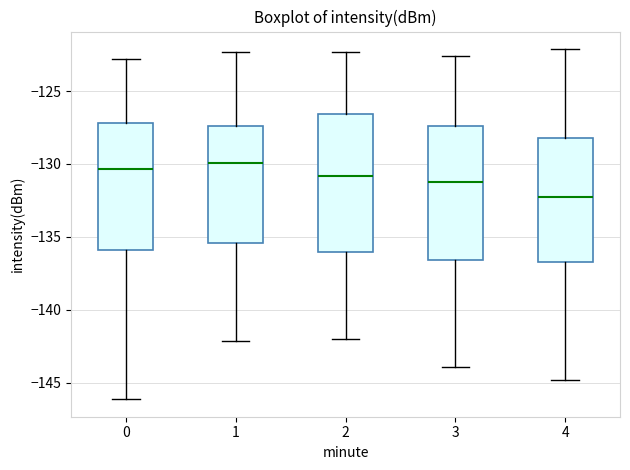

Reading left to right, read every box against the y-axis: the position of its median line, the range the box covers, and the ends of its whiskers. The values are not printed on the chart, so give them approximately, as read against the axis.

0: median -130.5, box -136.0 to -127.0, whiskers -146.0 to -123.0
1: median -130.0, box -135.5 to -127.5, whiskers -142.0 to -122.5
2: median -131.0, box -136.0 to -126.5, whiskers -142.0 to -122.5
3: median -131.0, box -136.5 to -127.5, whiskers -144.0 to -122.5
4: median -132.5, box -136.5 to -128.0, whiskers -145.0 to -122.0